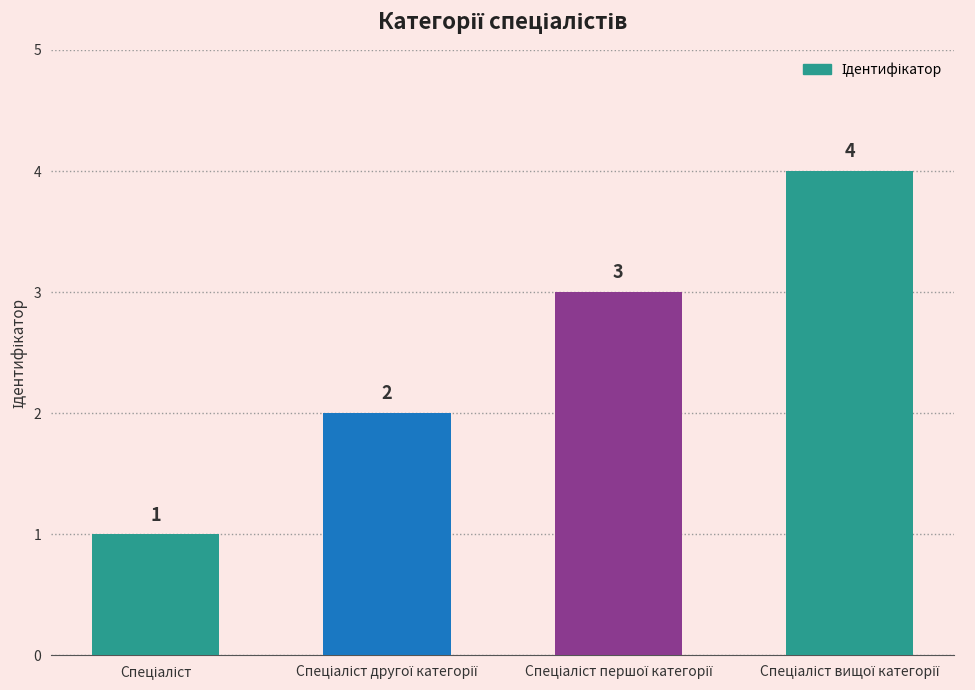

Does the chart contain stacked bars?

No